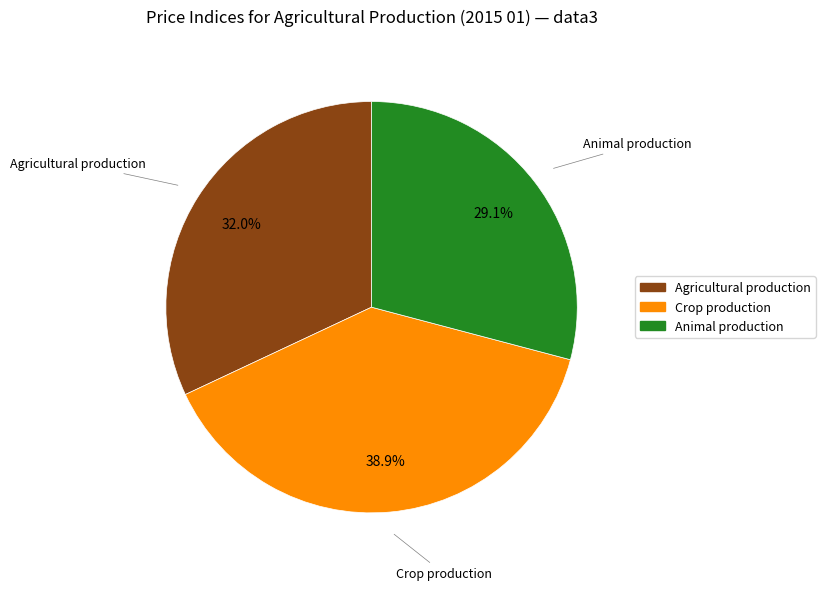

Does Agricultural production account for over 50% of the chart?

No